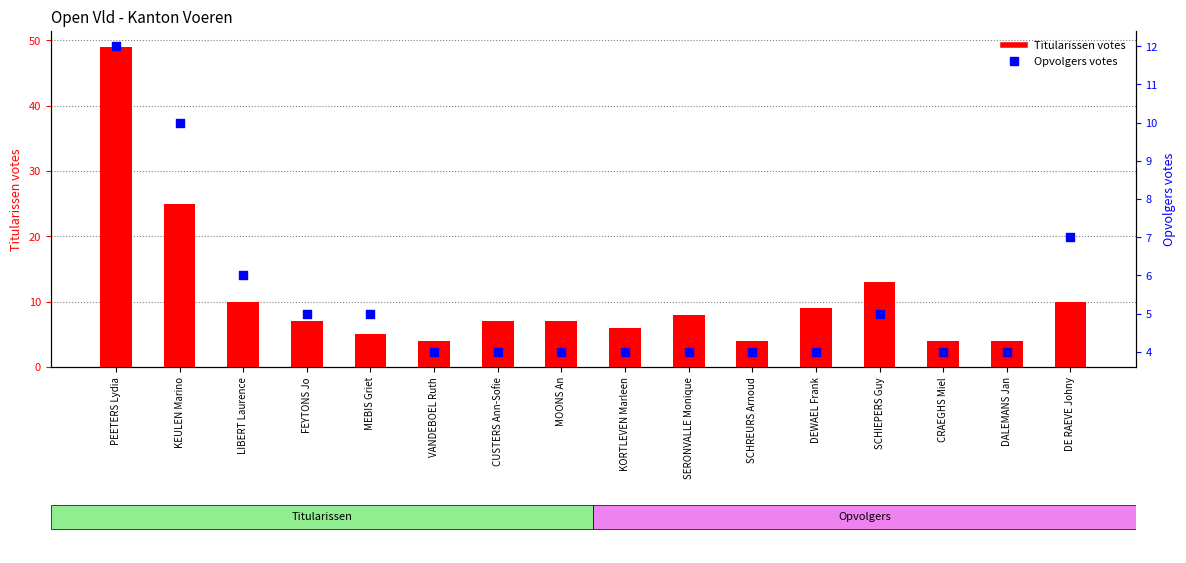

Which series contains the highest Y value?

Titularissen votes